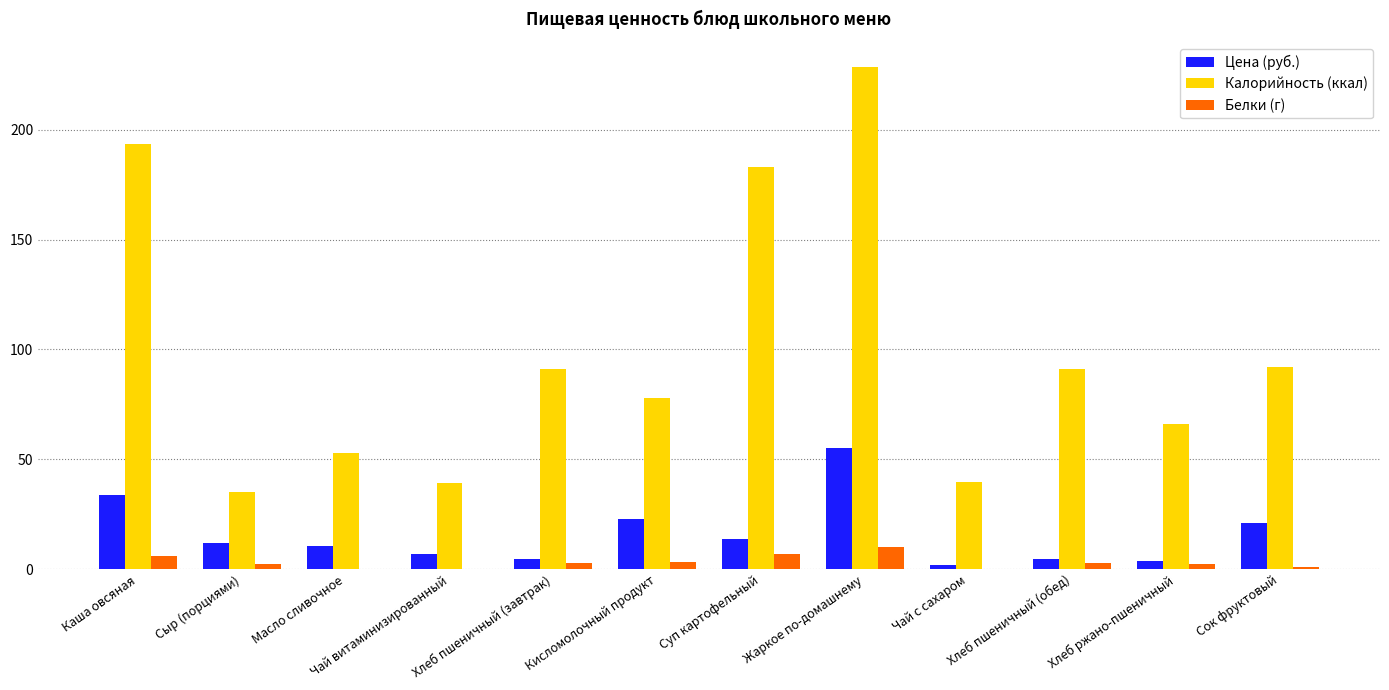

What are all the series names shown in the legend?

Цена (руб.), Калорийность (ккал), Белки (г)